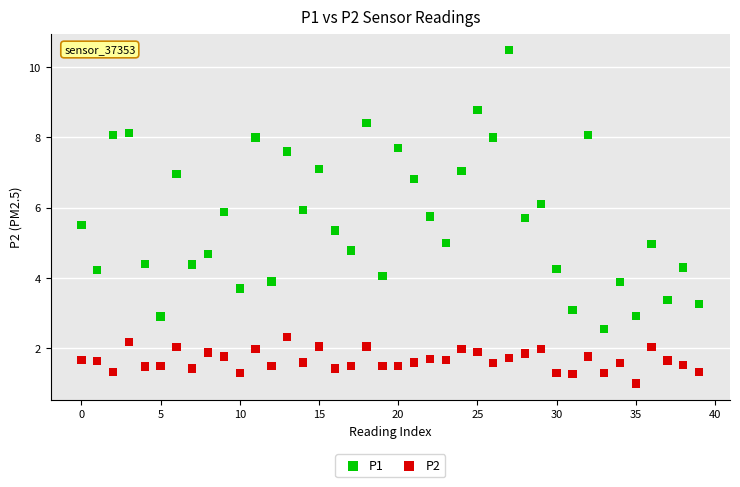

Which series reaches the maximum Y coordinate?

P1